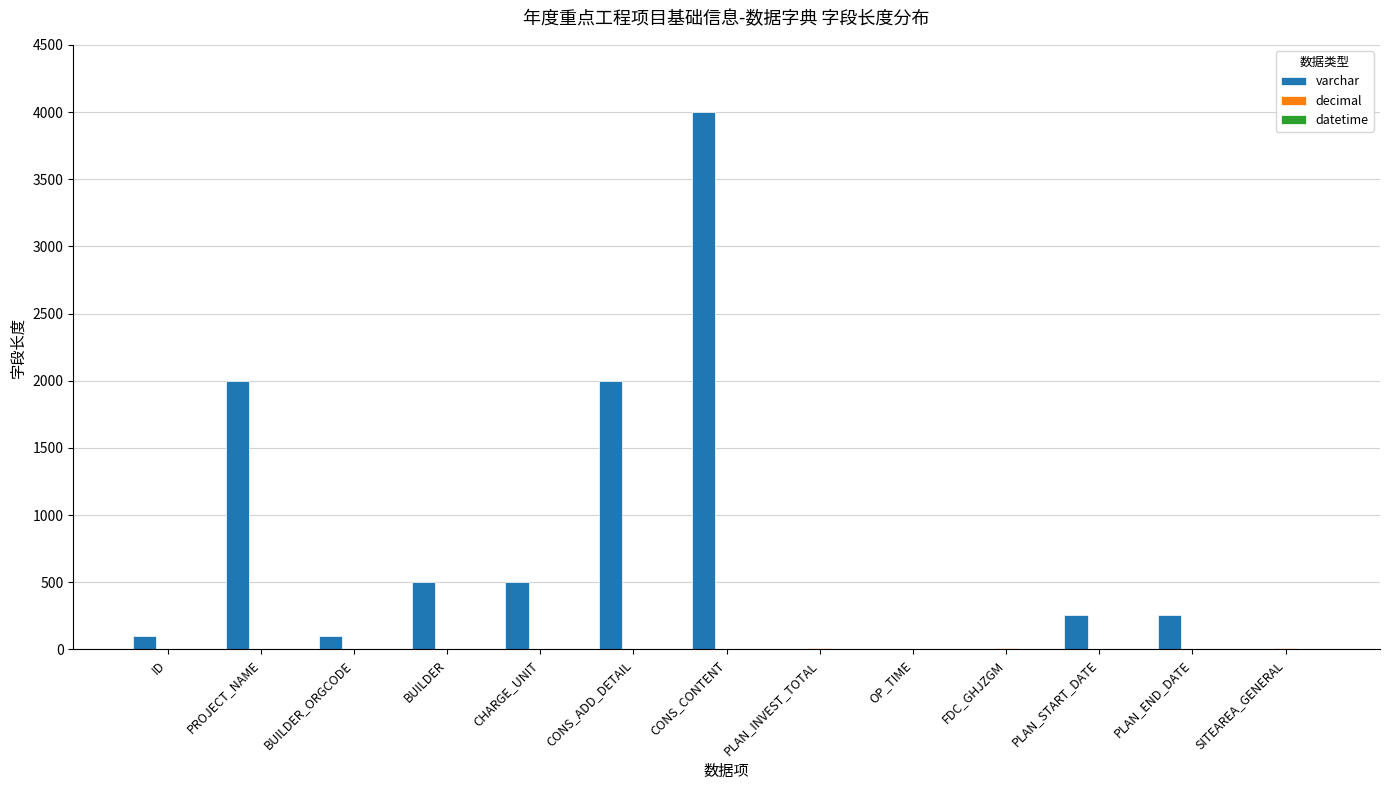

What is the sum of the varchar values at CONS_CONTENT and PLAN_START_DATE?

4255